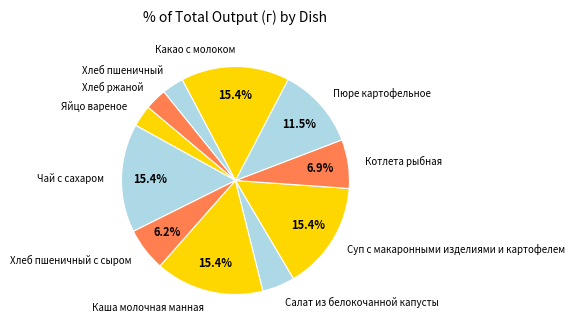

Is it true that Какао с молоком is 5% of the pie?

False